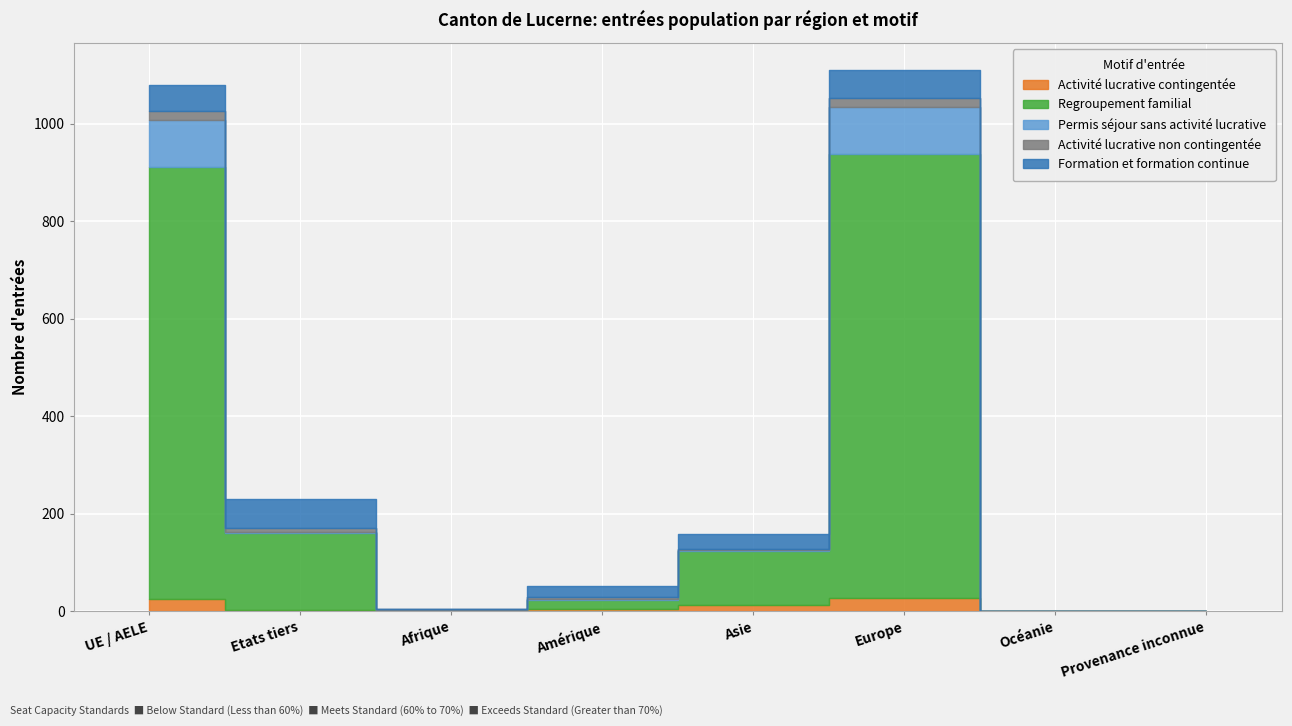

How many values in the Activité lucrative contingentée series are below 5?

4